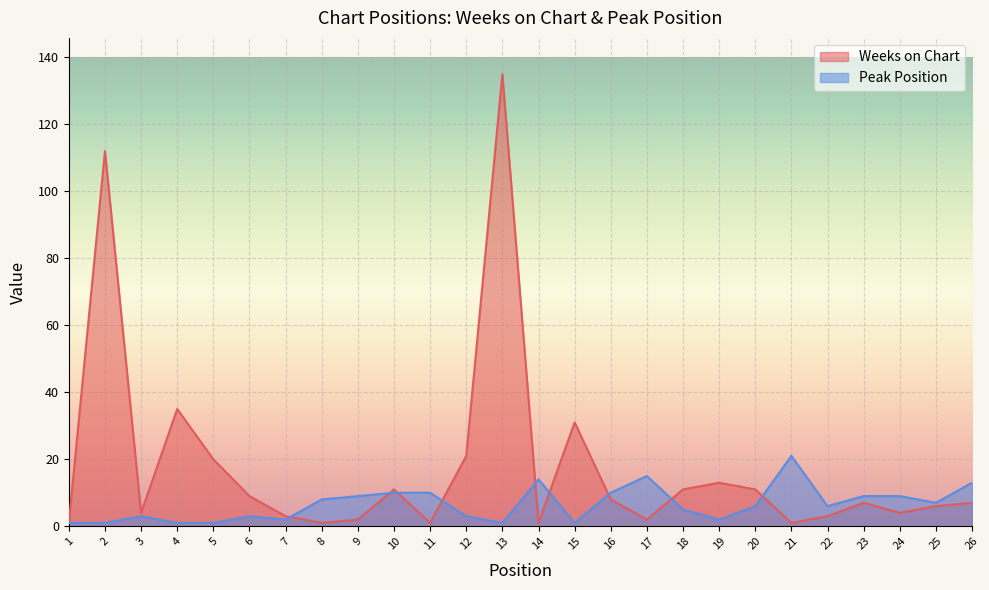

What are all the series names shown in the legend?

Weeks on Chart, Peak Position